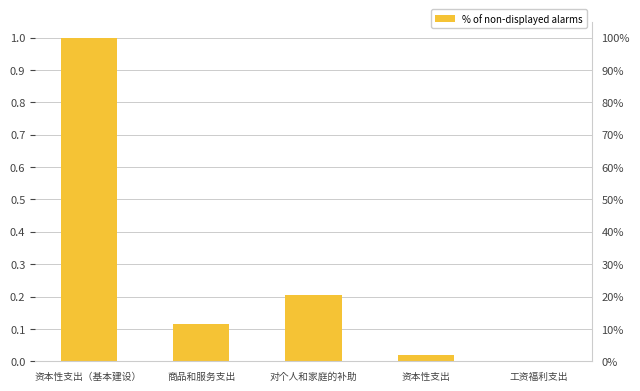

List the labels in order of value, largest first.

资本性支出（基本建设）, 对个人和家庭的补助, 商品和服务支出, 资本性支出, 工资福利支出